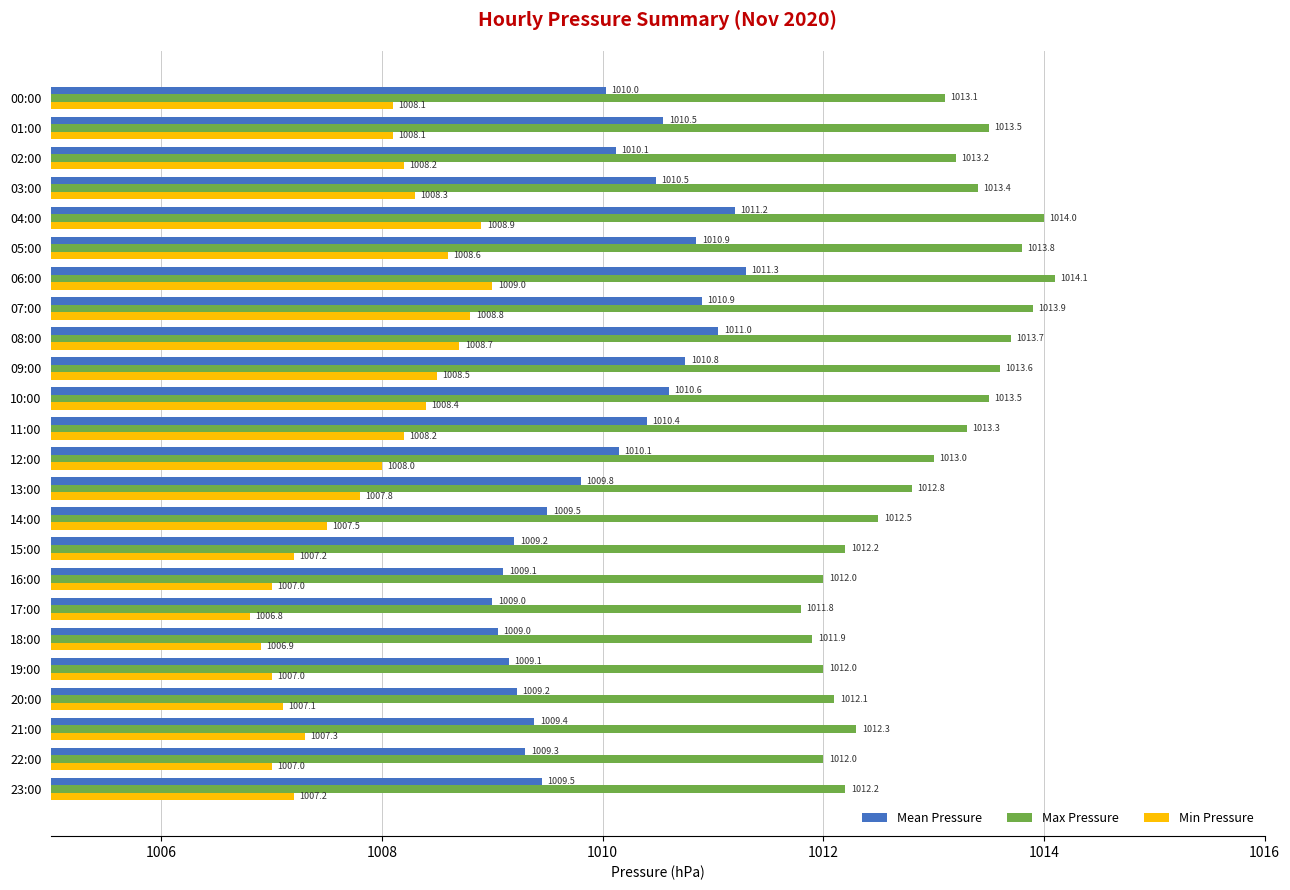

How many series are shown in this chart?

3